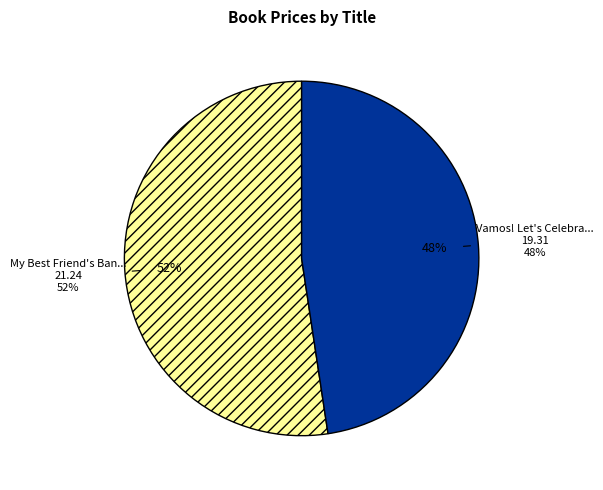

How many segments does this pie chart have?

2